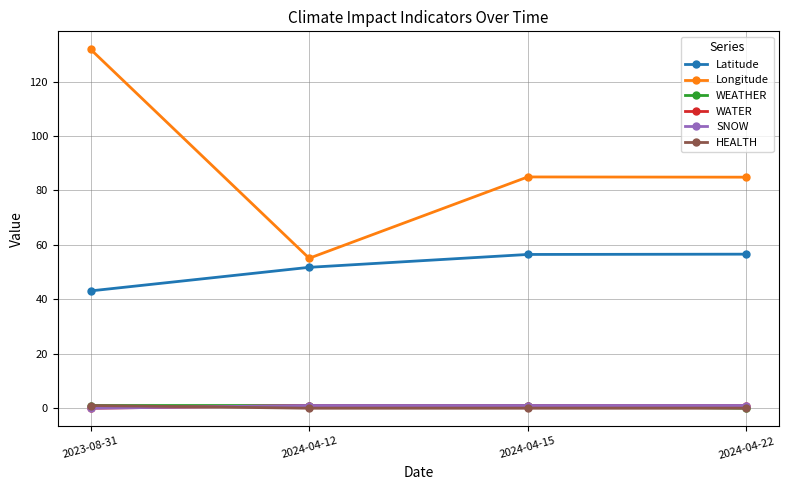

The WEATHER series shows 1.0 at 2023-08-31. True or false?

True